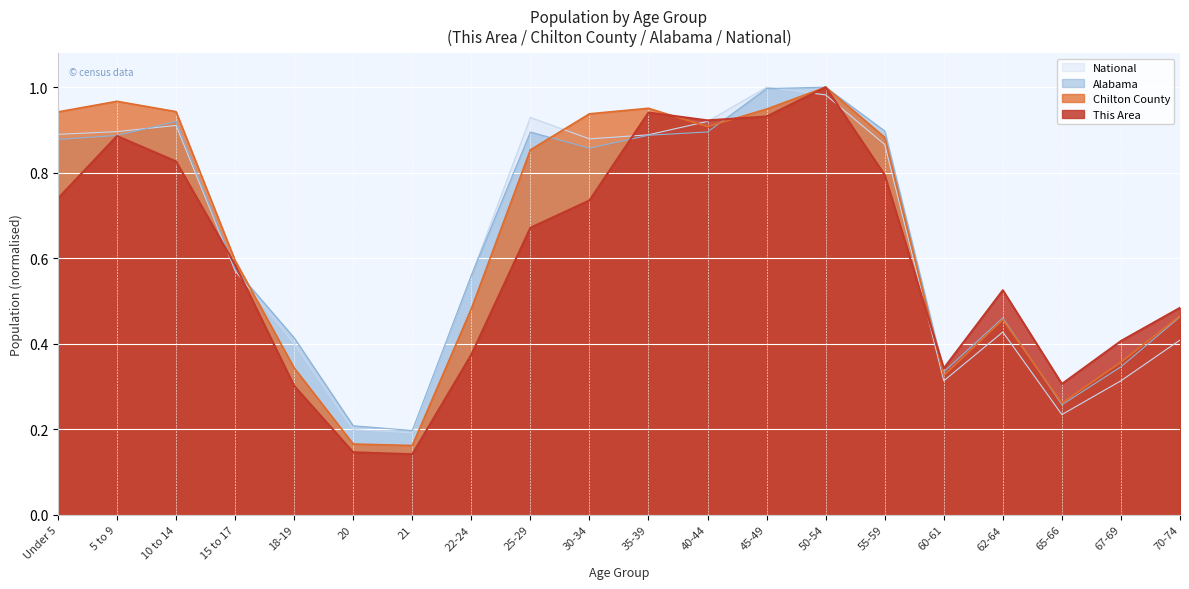

How many interior local valleys does the This Area series have?

4